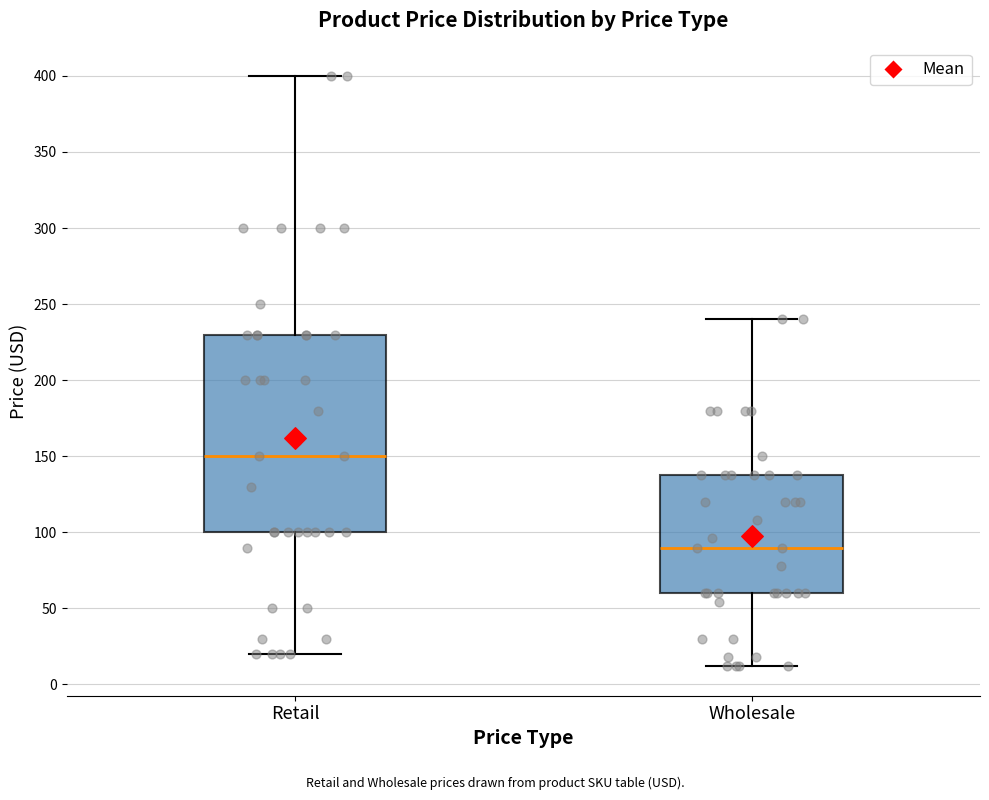

Reading left to right, read every box against the y-axis: the position of its median line, the range the box covers, and the ends of its whiskers. The values are not printed on the chart, so give them approximately, as read against the axis.

Retail: median 150, box 100 to 230, whiskers 20 to 400
Wholesale: median 90, box 60 to 140, whiskers 10 to 240